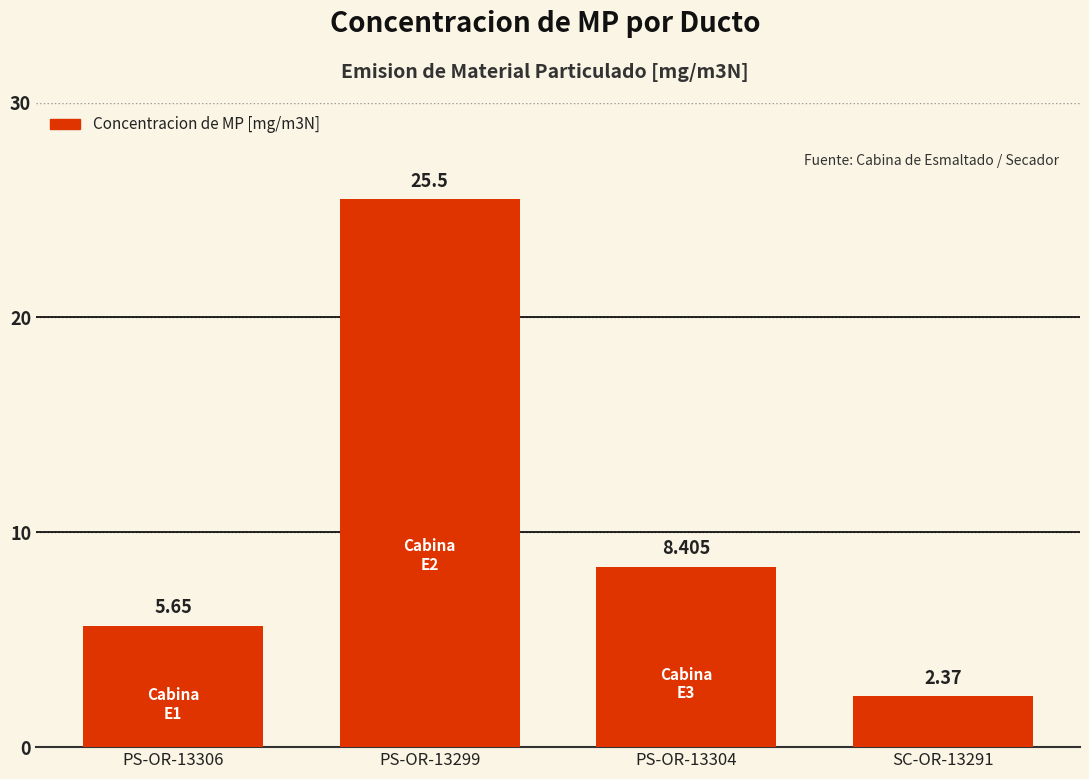

Reading left to right, list all the values displayed in this chart.

PS-OR-13306=5.7	PS-OR-13299=25.5	PS-OR-13304=8.4	SC-OR-13291=2.4